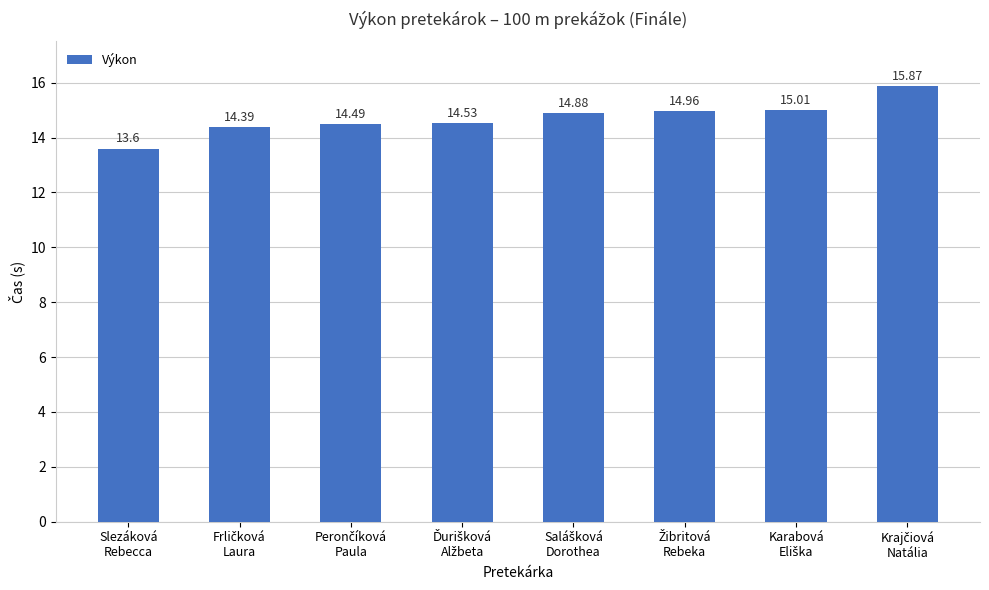

What is the average value?

14.7